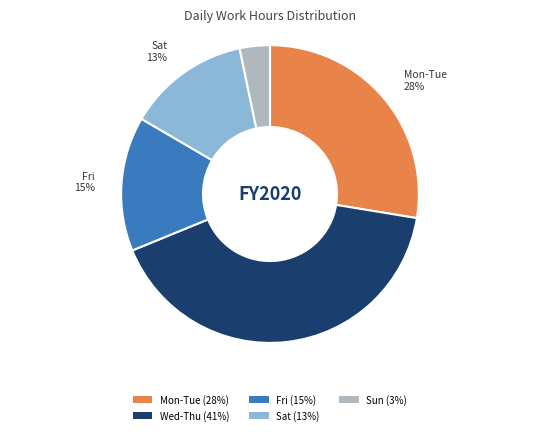

Which slice is the smallest?

Sun (3%)